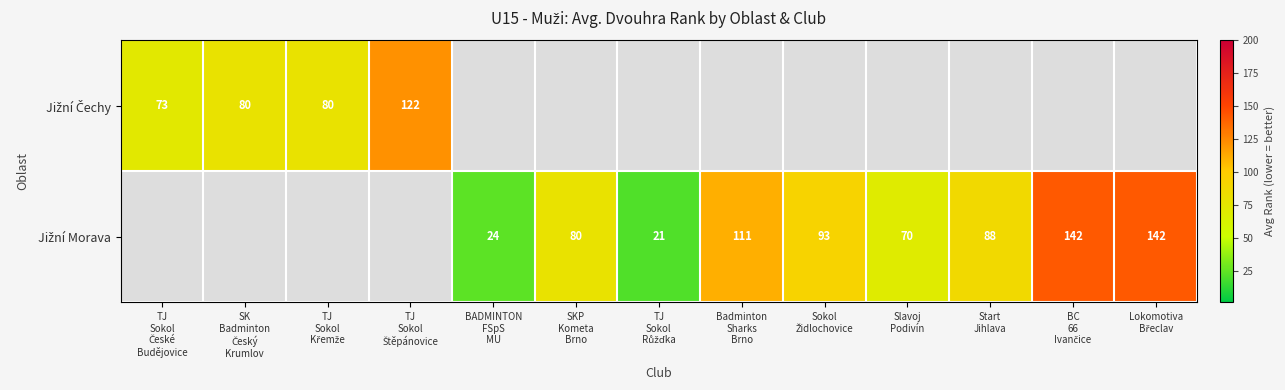

The Jižní Morava series shows 111.2 at Badminton Sharks Brno. True or false?

True